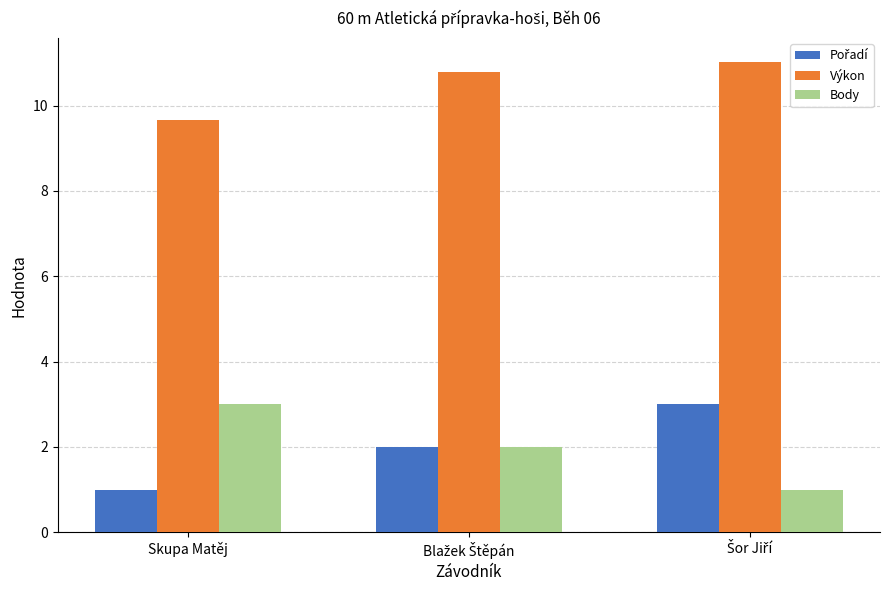

The Výkon series shows 9.7 at Skupa Matěj. True or false?

True